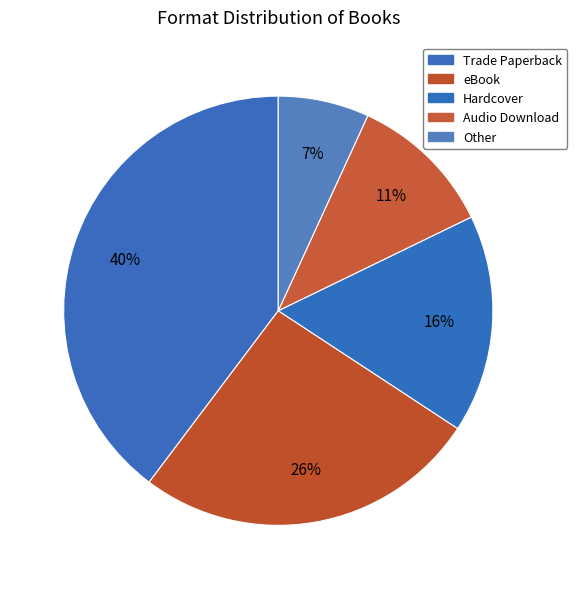

Is there any slice that represents more than half of the pie?

No